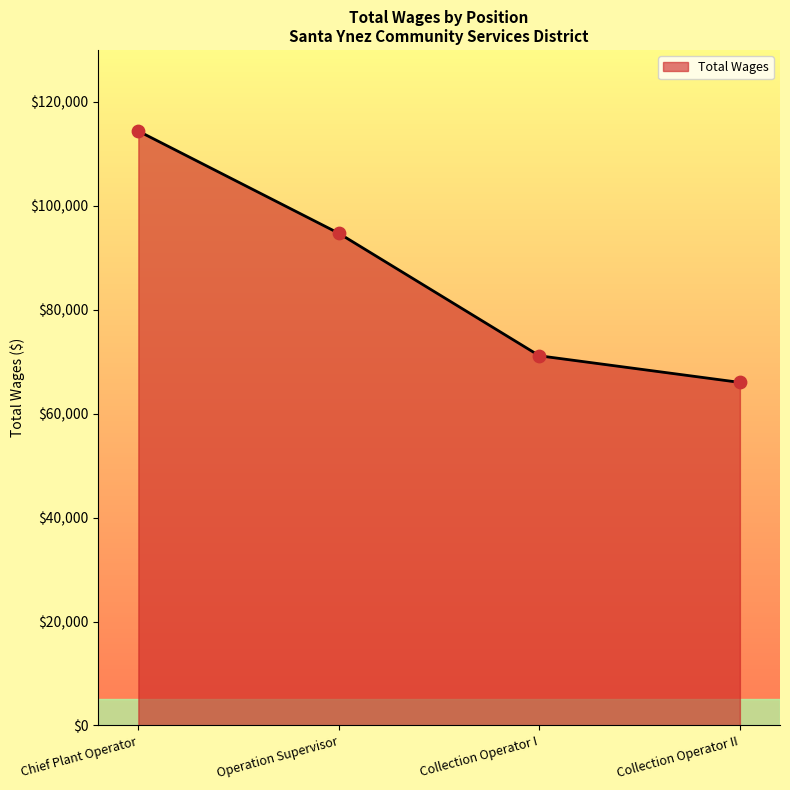

What is the change in value from Collection Operator I to Collection Operator II?

-5126